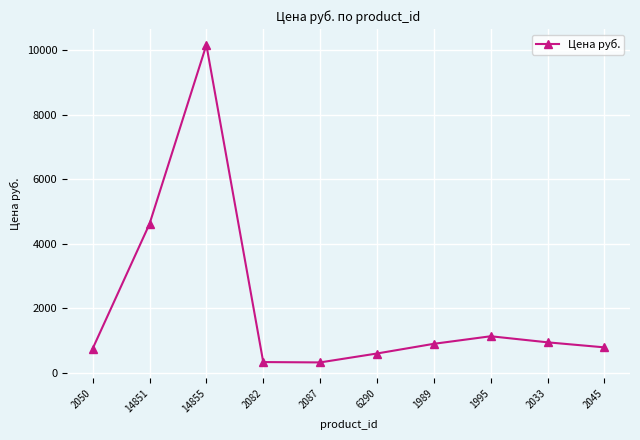

What is the difference between the maximum and second lowest values?

9819